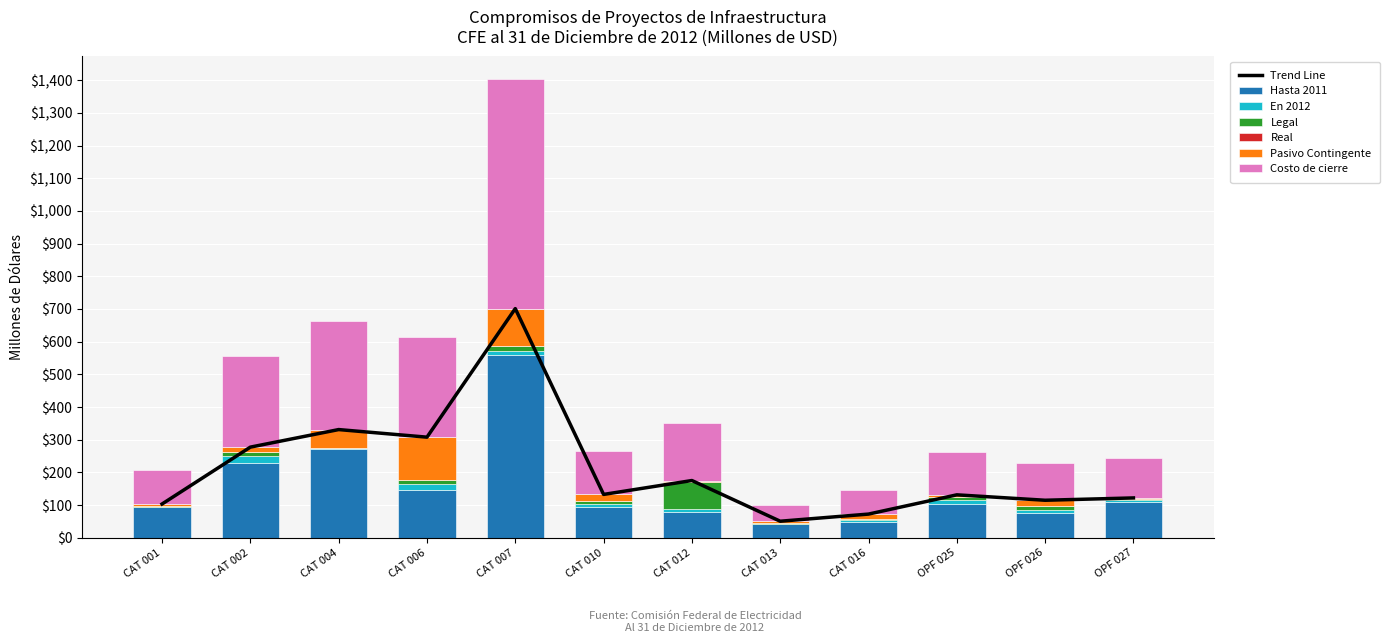

What is the lowest value of the Costo de cierre series?

50.7